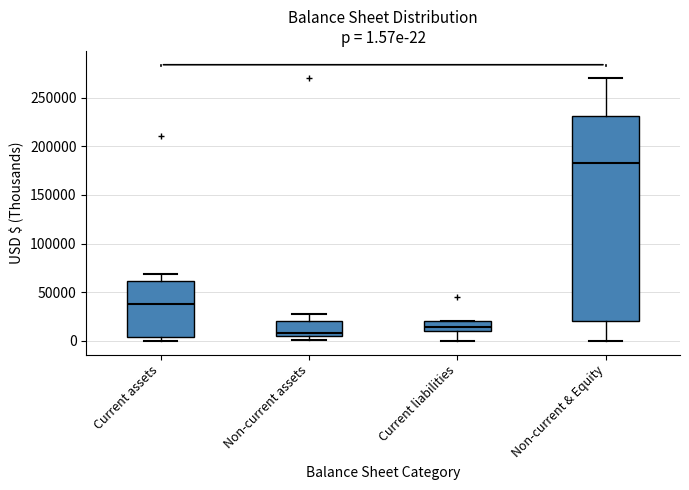

Comparing the boxes themselves (not the whiskers), which one is the tallest?

Non-current & Equity